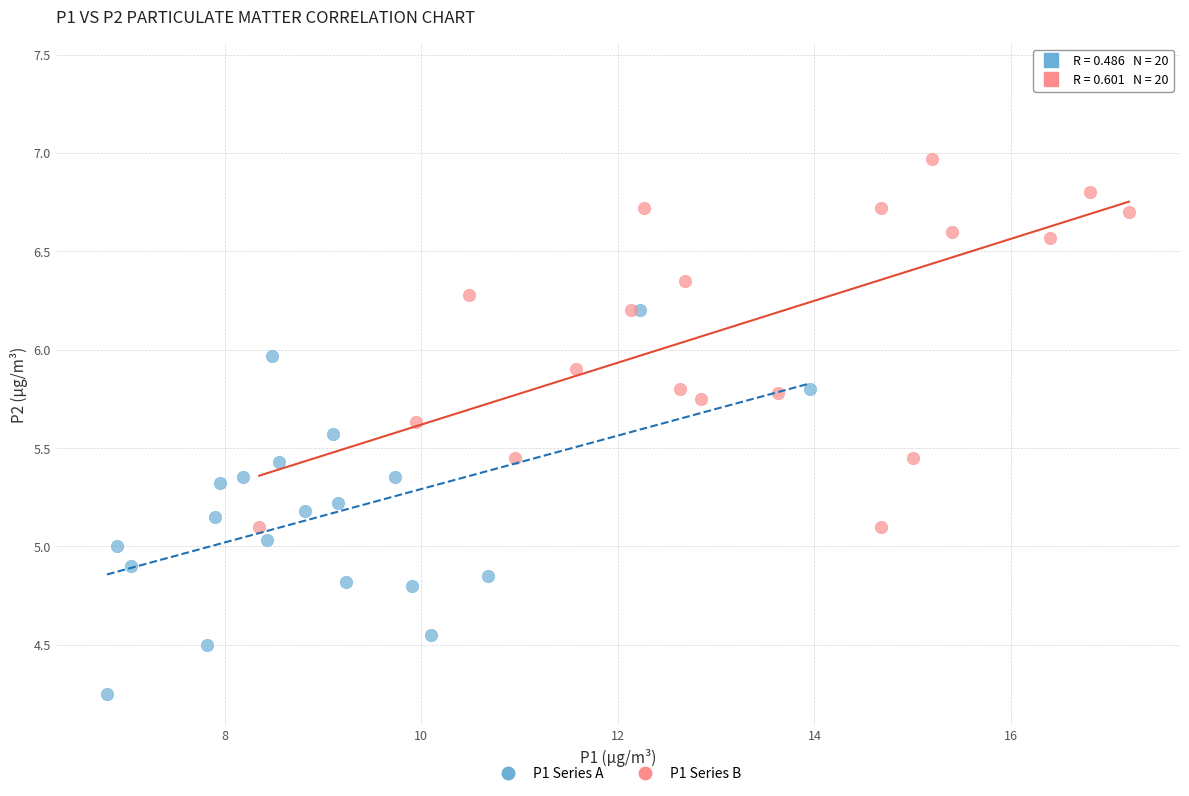

Which series contains the lowest Y value?

P1 Series A